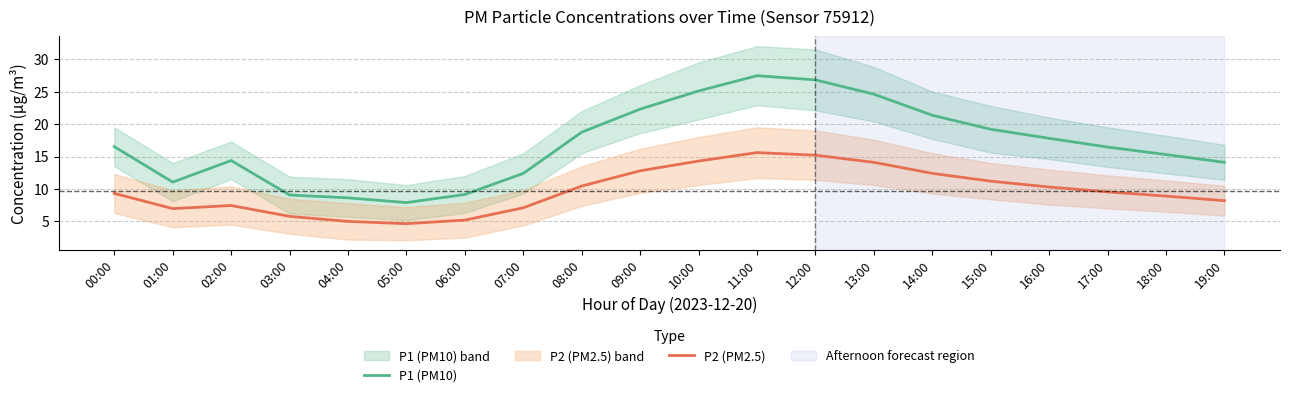

Which series has the largest range (max minus min)?

P1 (PM10)